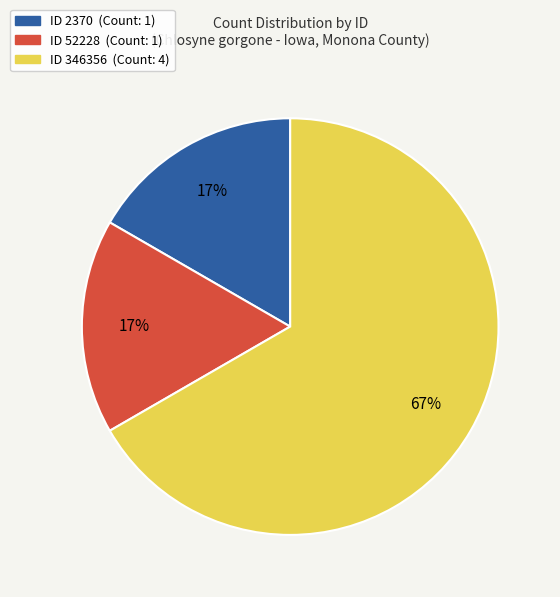

To the nearest percent, what is the average slice percentage?

33%